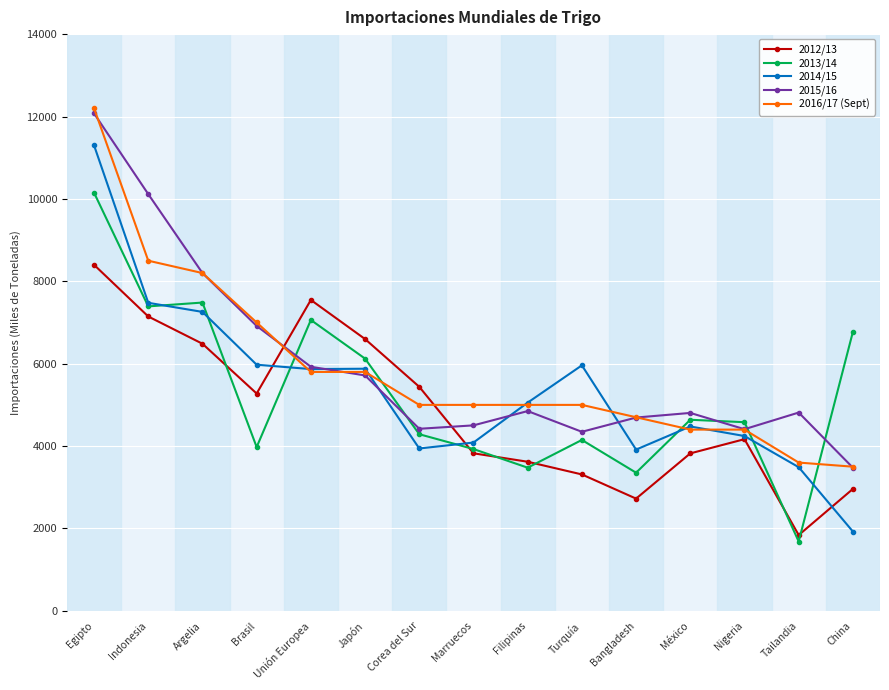

What is the label of the 7th point from the right?

Filipinas